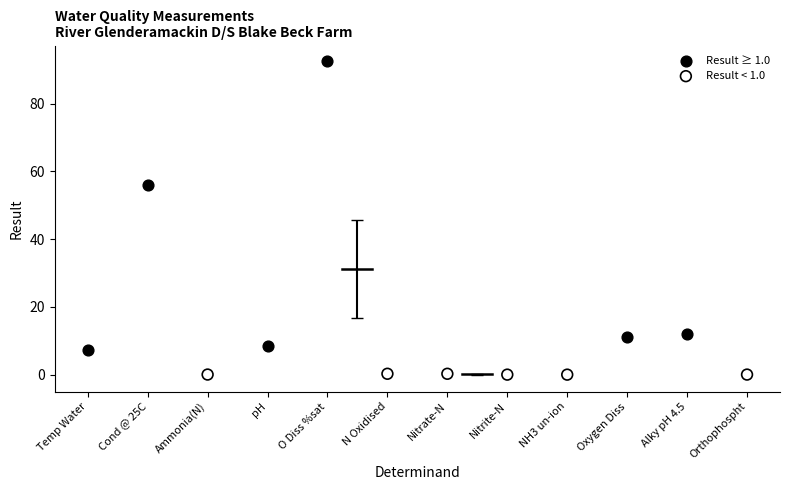

Which series contains the lowest Y value?

Result < 1.0